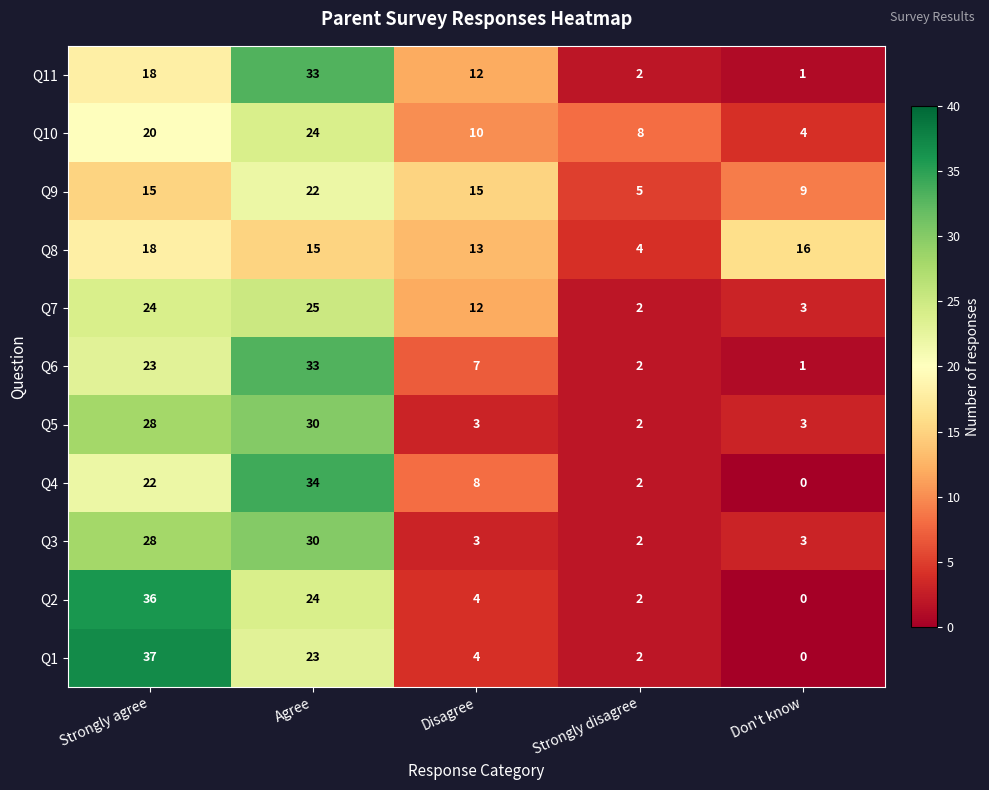

At how many categories does at least one series exceed 6?

5